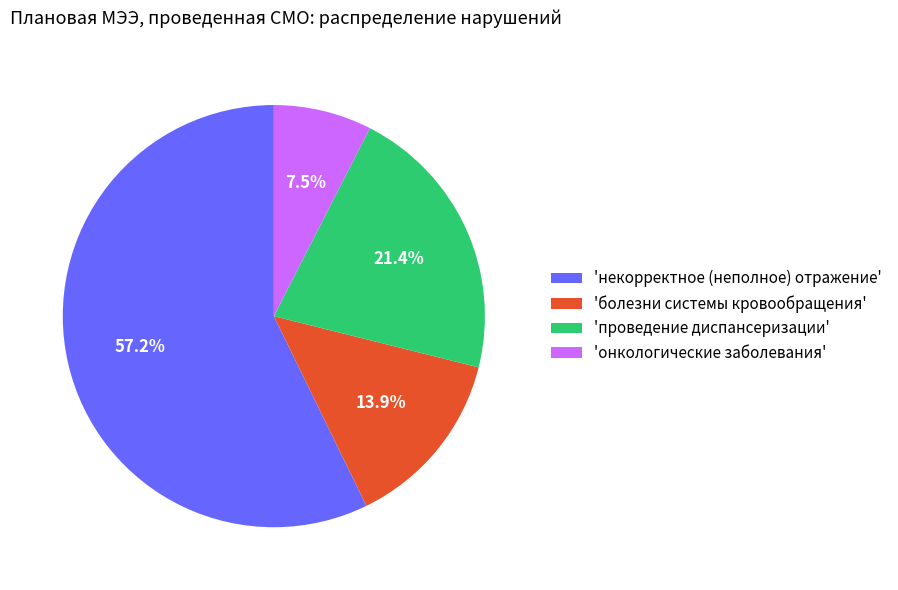

Rank the categories by value from lowest to highest.

'онкологические заболевания', 'болезни системы кровообращения', 'проведение диспансеризации', 'некорректное (неполное) отражение'